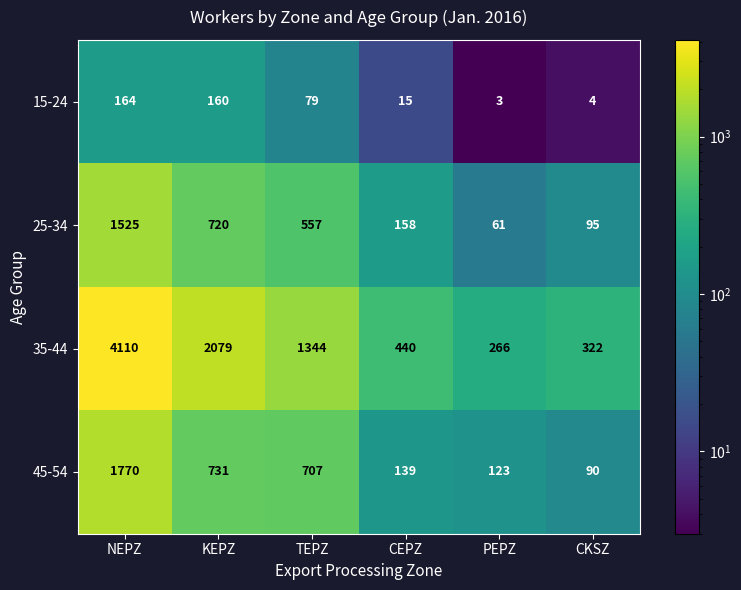

What is the difference between the 35-44 values at CKSZ and PEPZ?

56